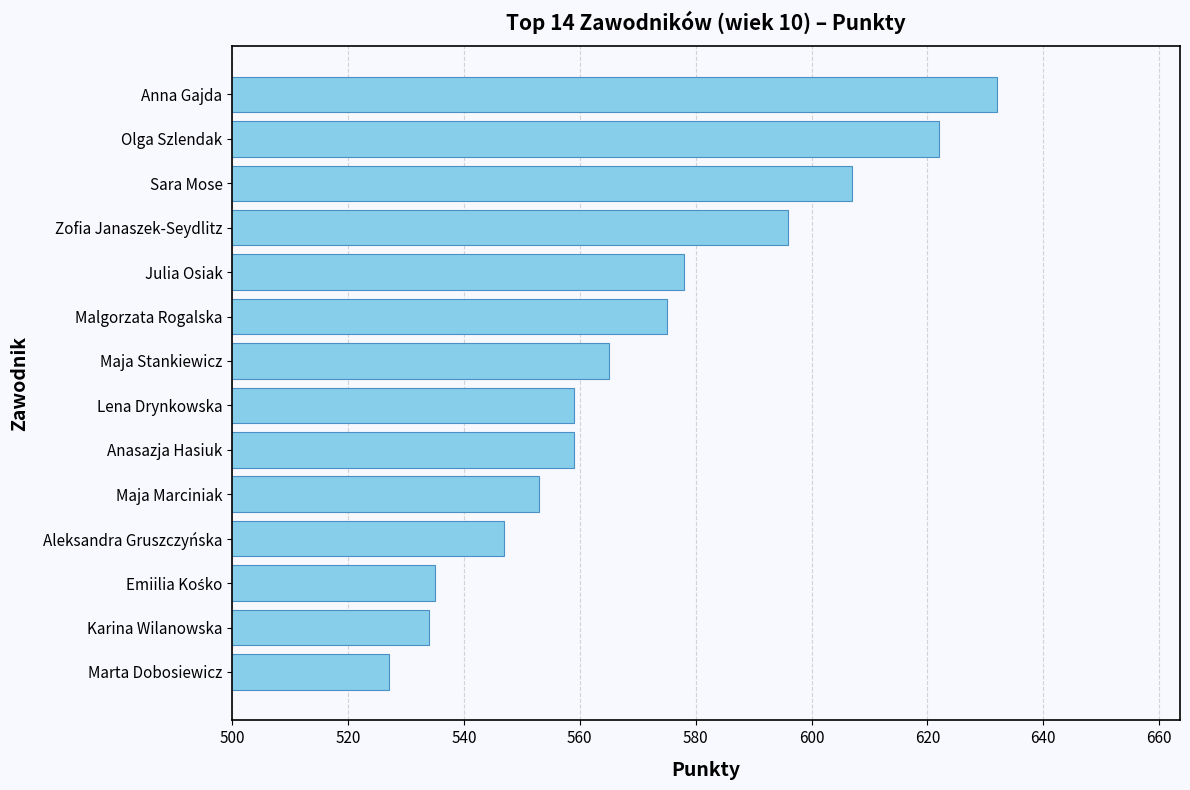

At which category does the chart reach its minimum across all series?

Marta Dobosiewicz